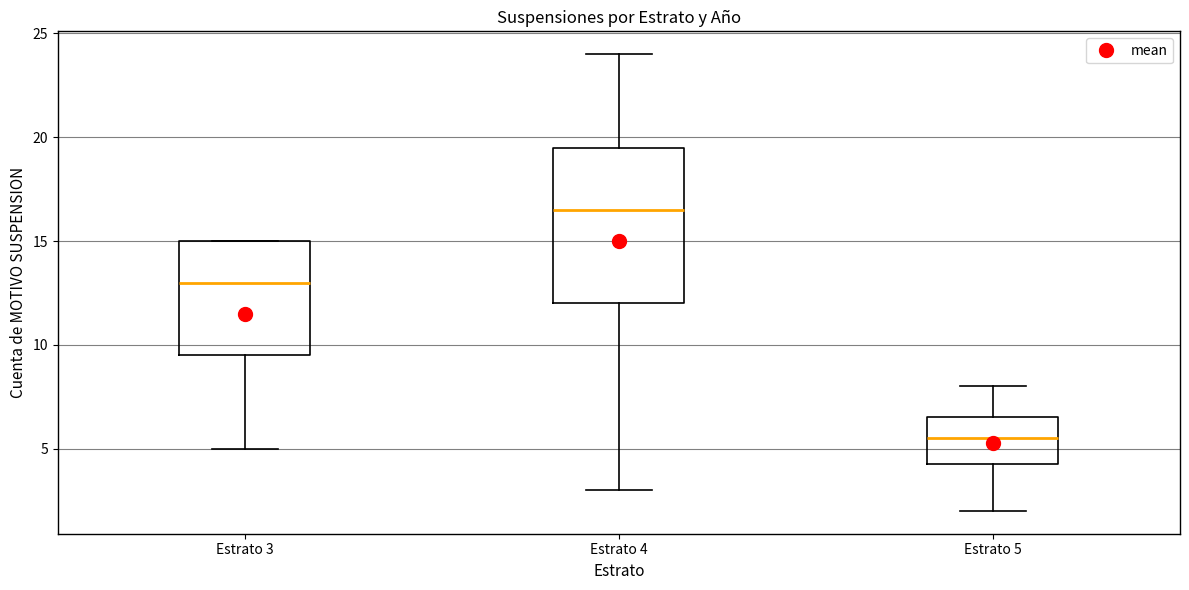

Which box's median line is the highest?

Estrato 4